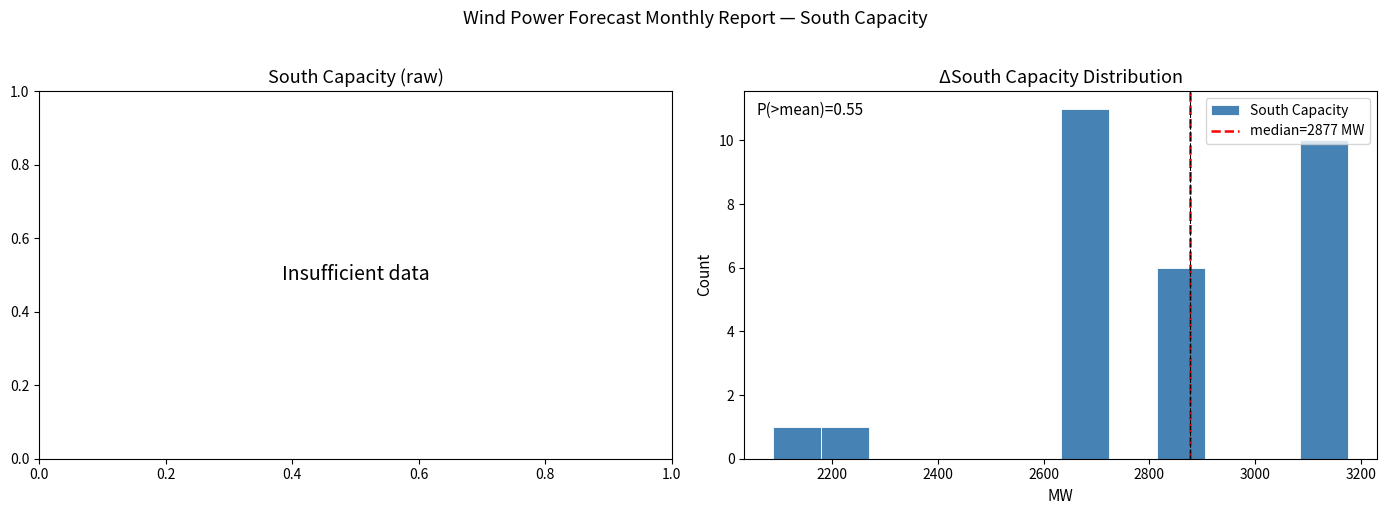

Which range on the x-axis has the tallest bar?

2640 to 2720